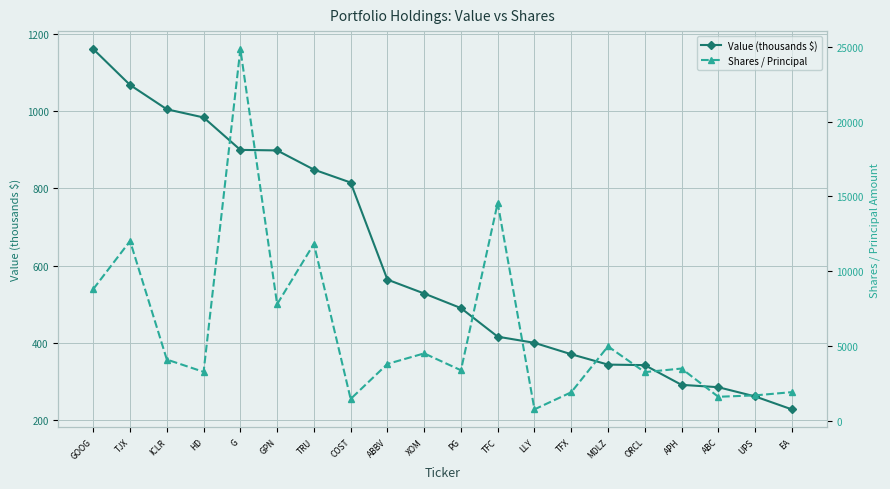

What position from the right is PG?

10